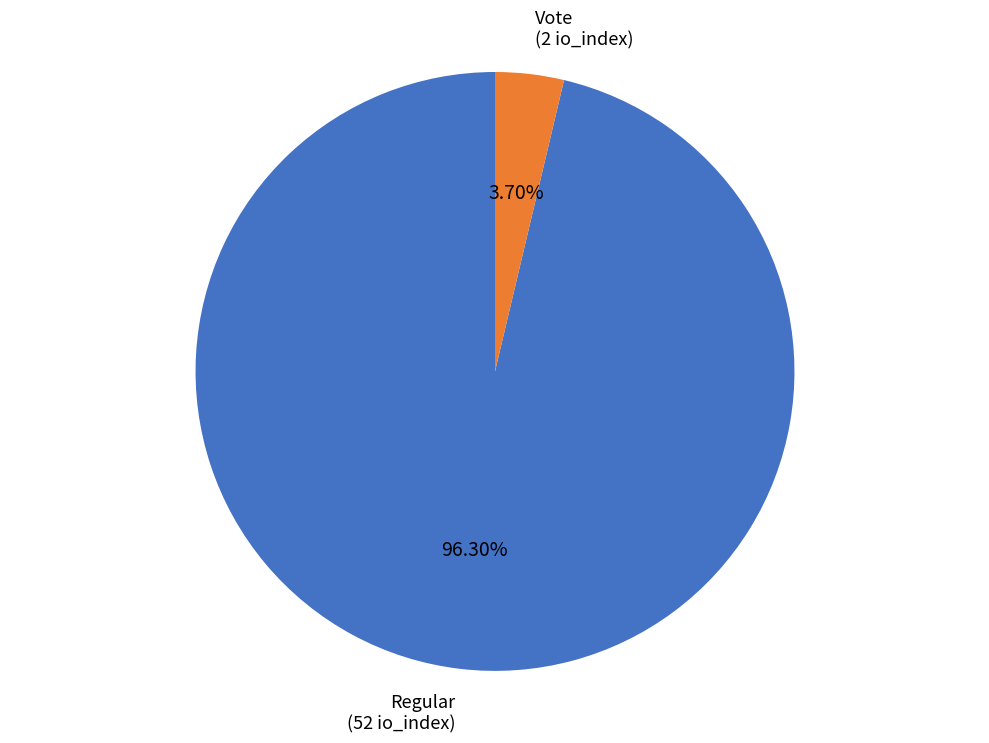

Which category has the smallest portion of the pie?

Vote